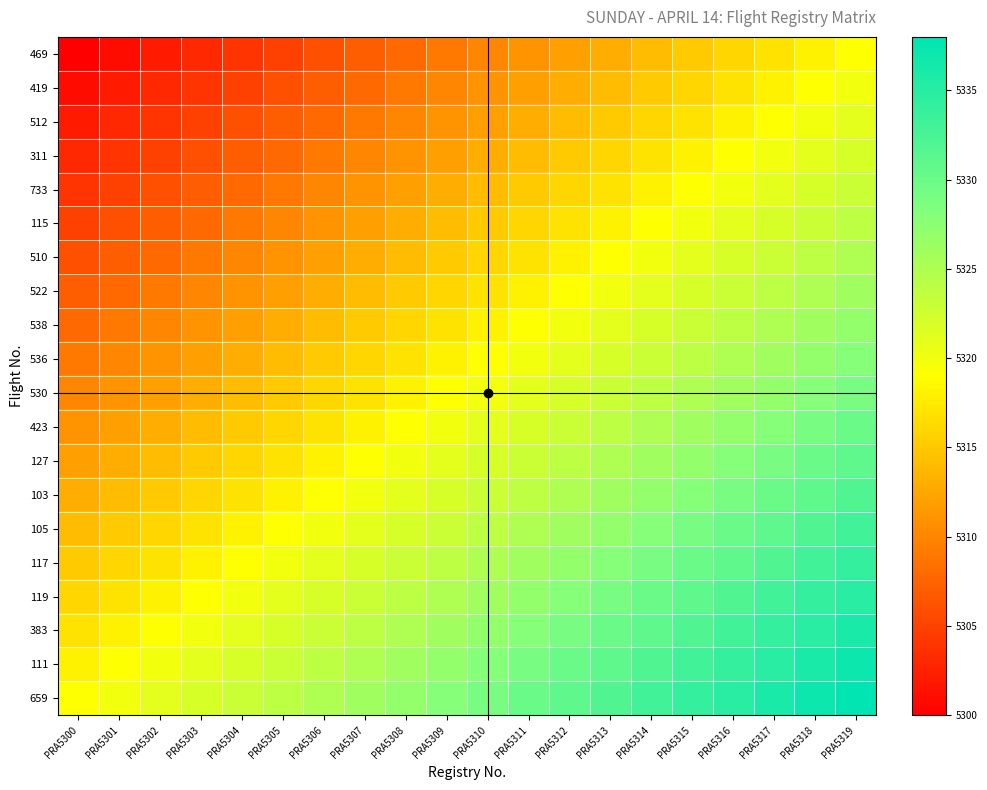

True or false: 423 has a value of 8436 at PRA5317.

False